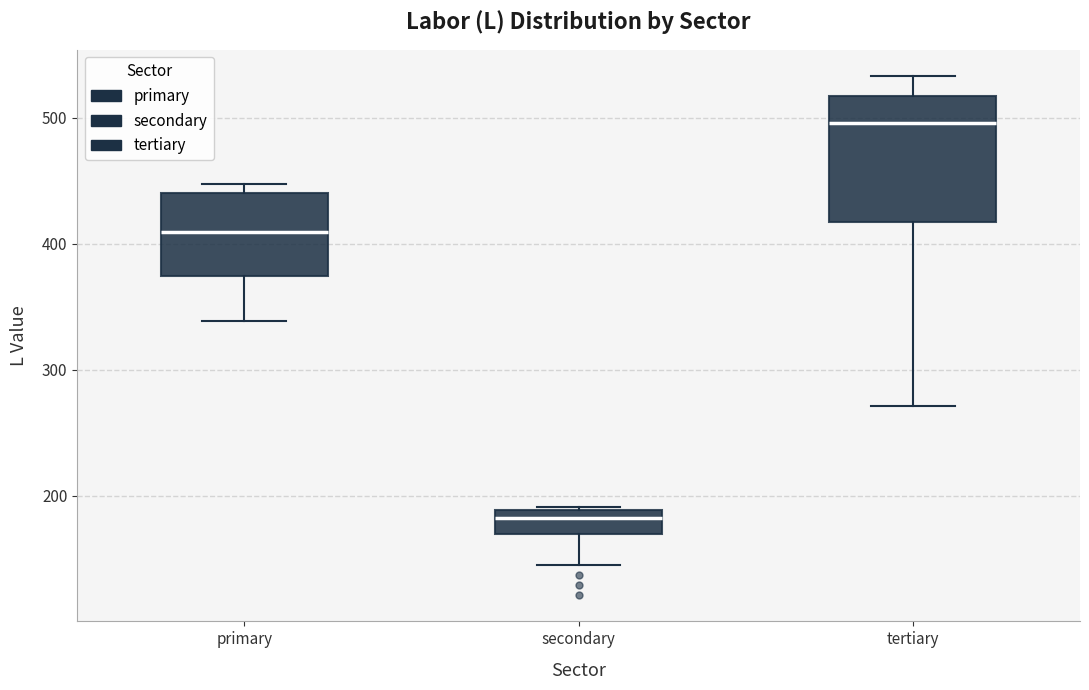

Which box's median line is the lowest?

secondary